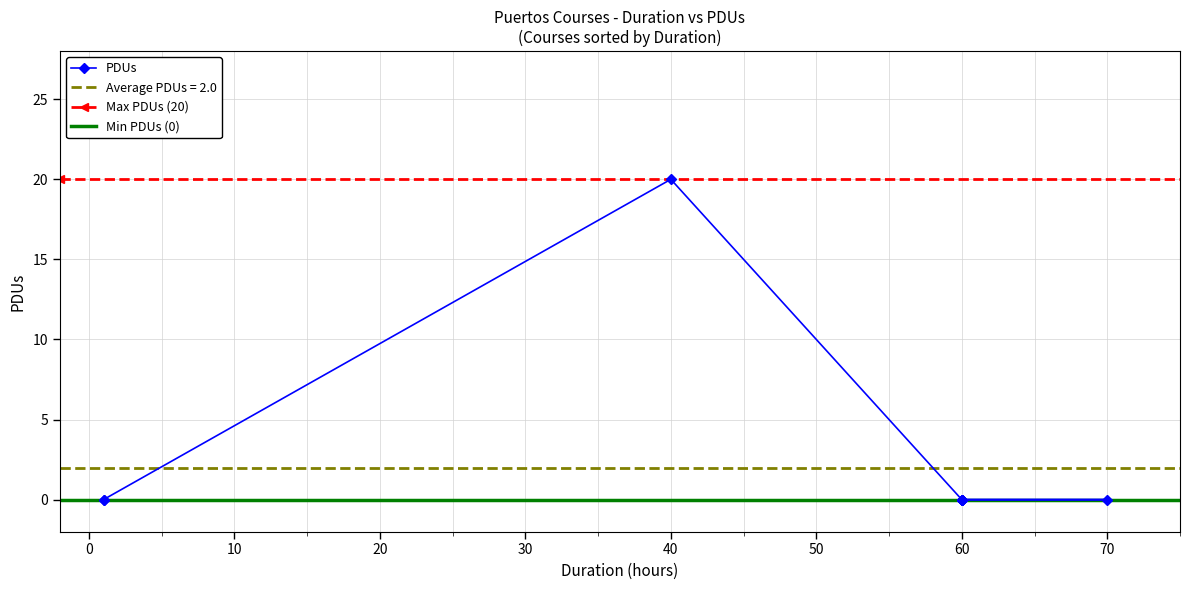

Is it true that the value at 60 is -9?

False